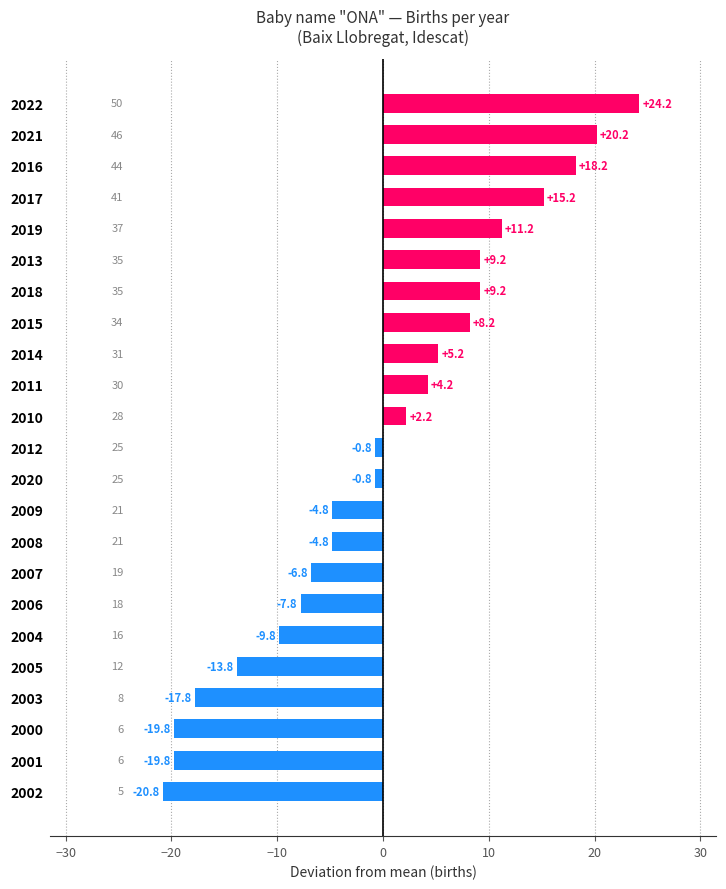

The chart shows a value of 19.1 at 2019. True or false?

False